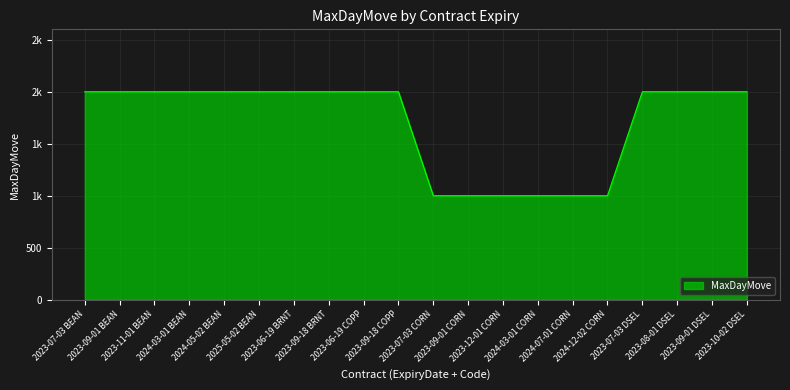

Does the chart have visible grid lines?

Yes